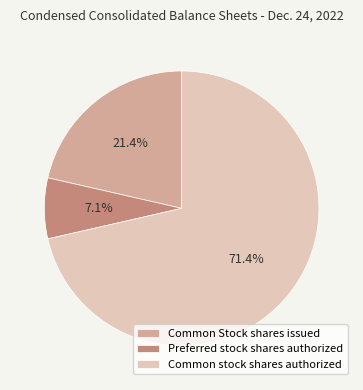

Is Common stock shares authorized the majority of the pie?

Yes